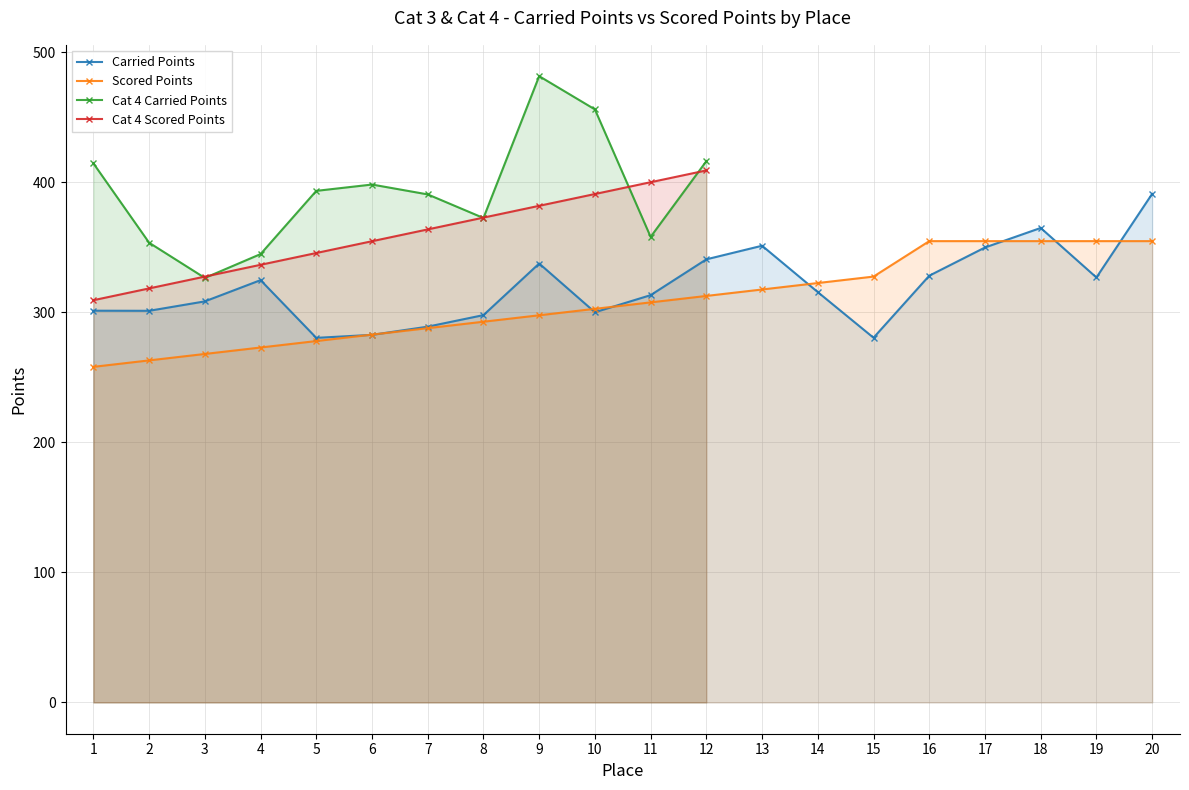

The value of Scored Points at 11 is 458.0. True or false?

False